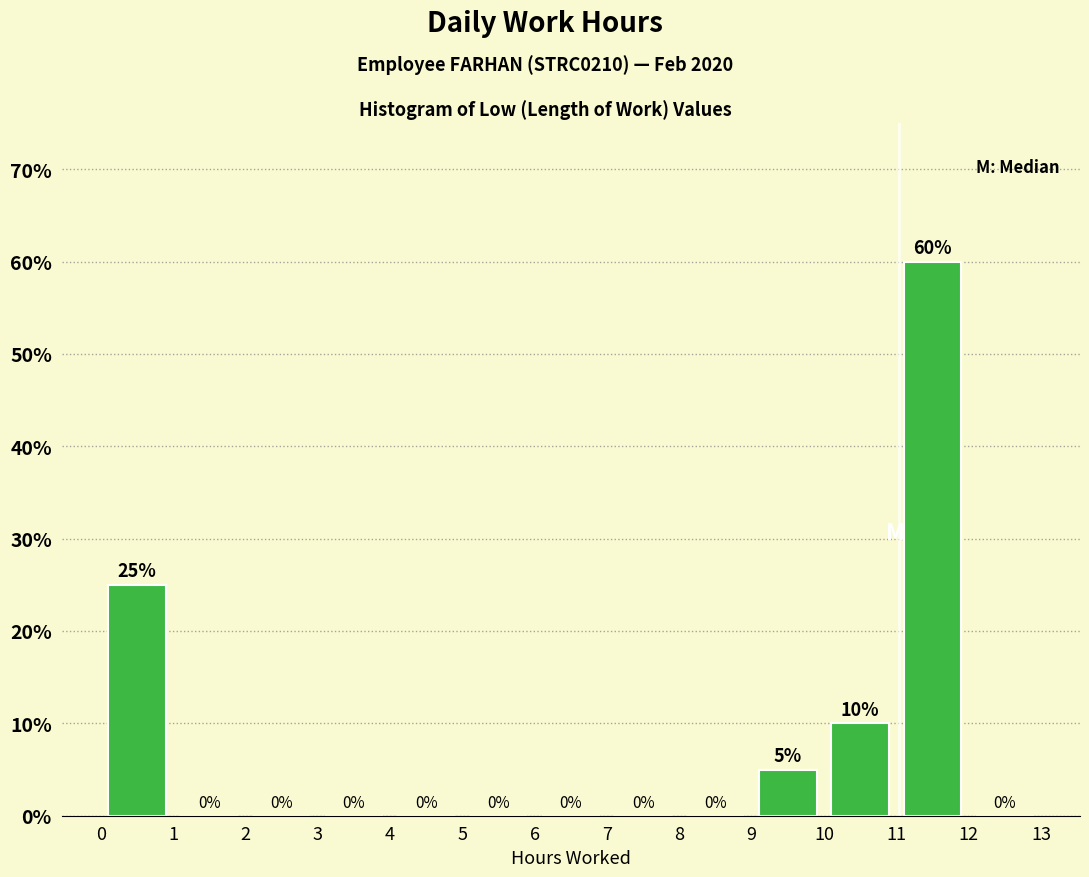

What is the height of the bar covering 11 to 12 on the x-axis?

60